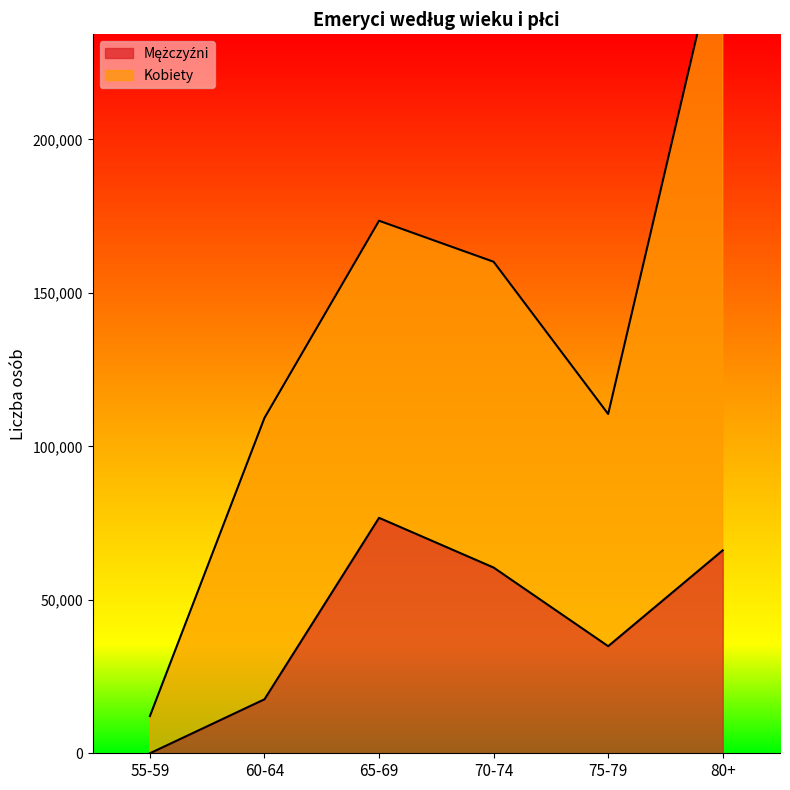

Is it true that the value at 65-69 is 34113?

False